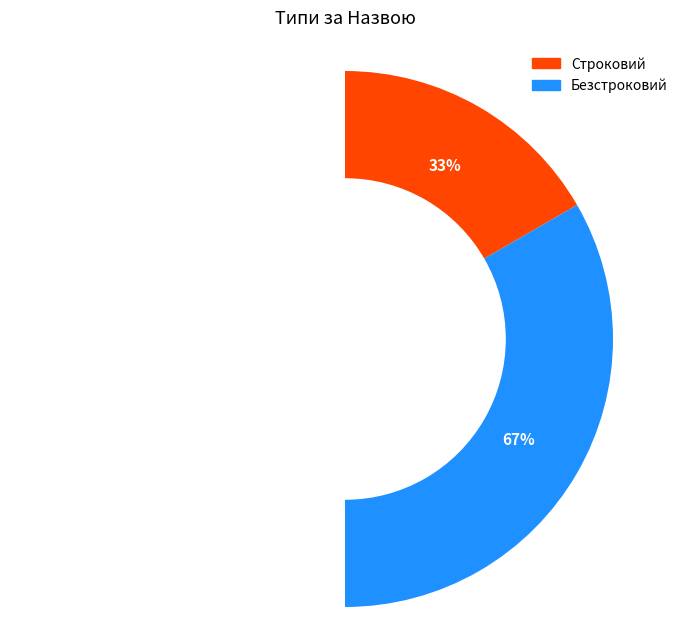

Is the sum of Строковий and Безстроковий greater than half?

Yes